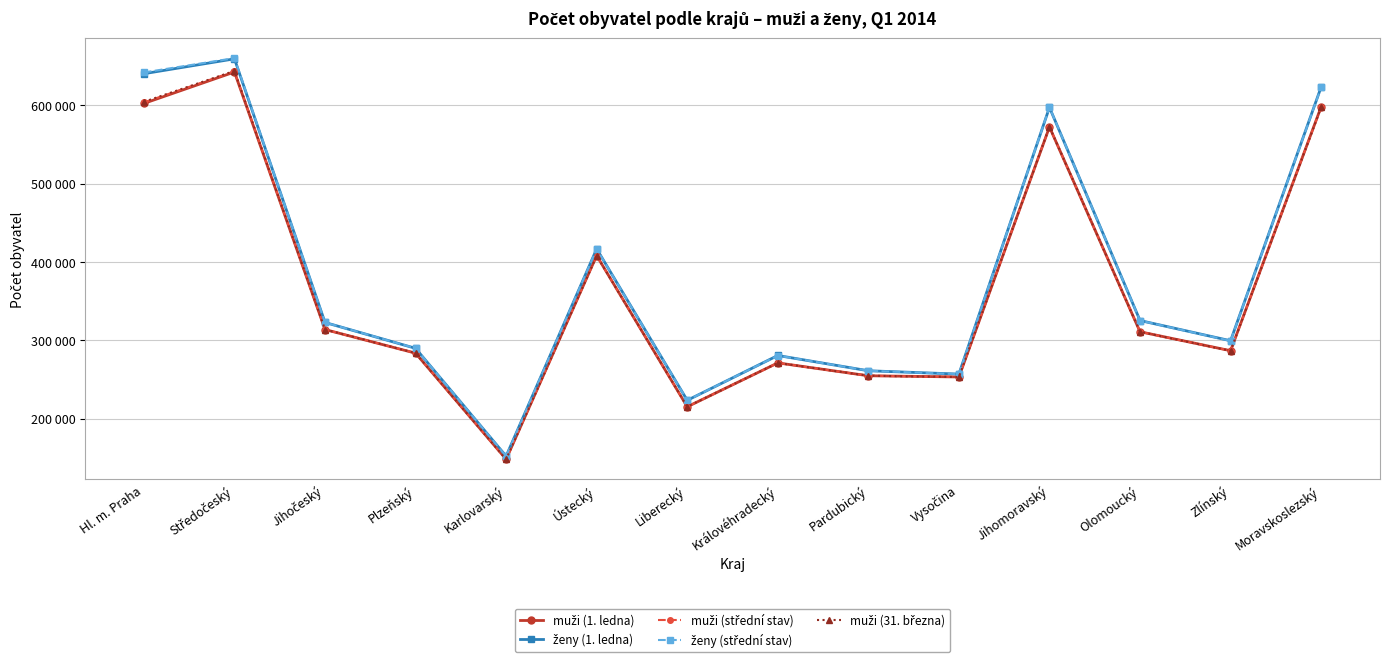

Is this an area chart (filled region under the line)?

No